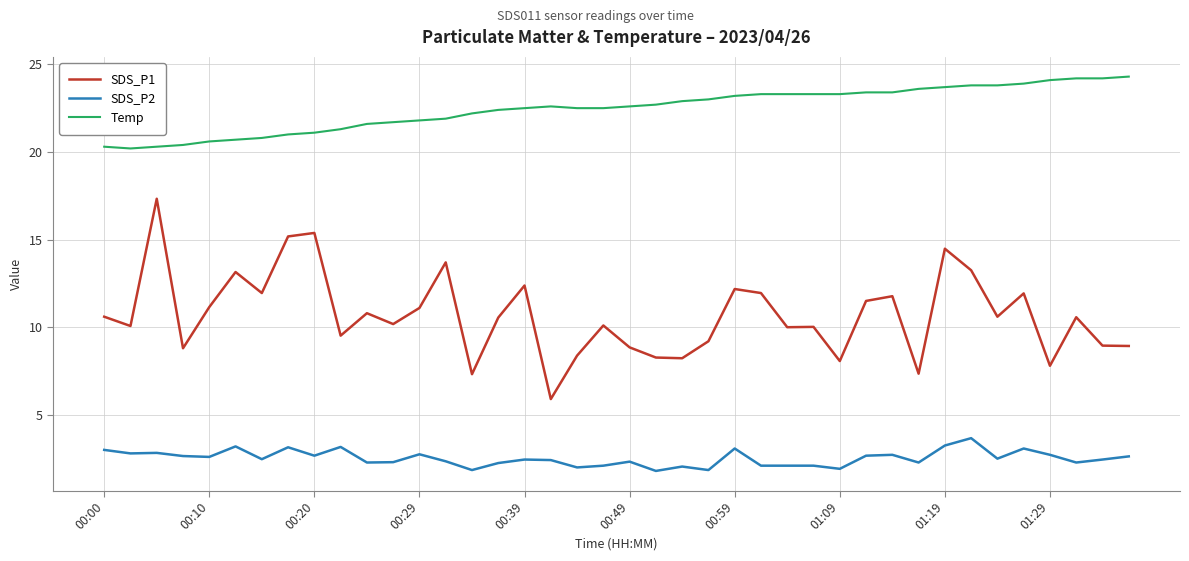

Which series has the largest range (max minus min)?

SDS_P1